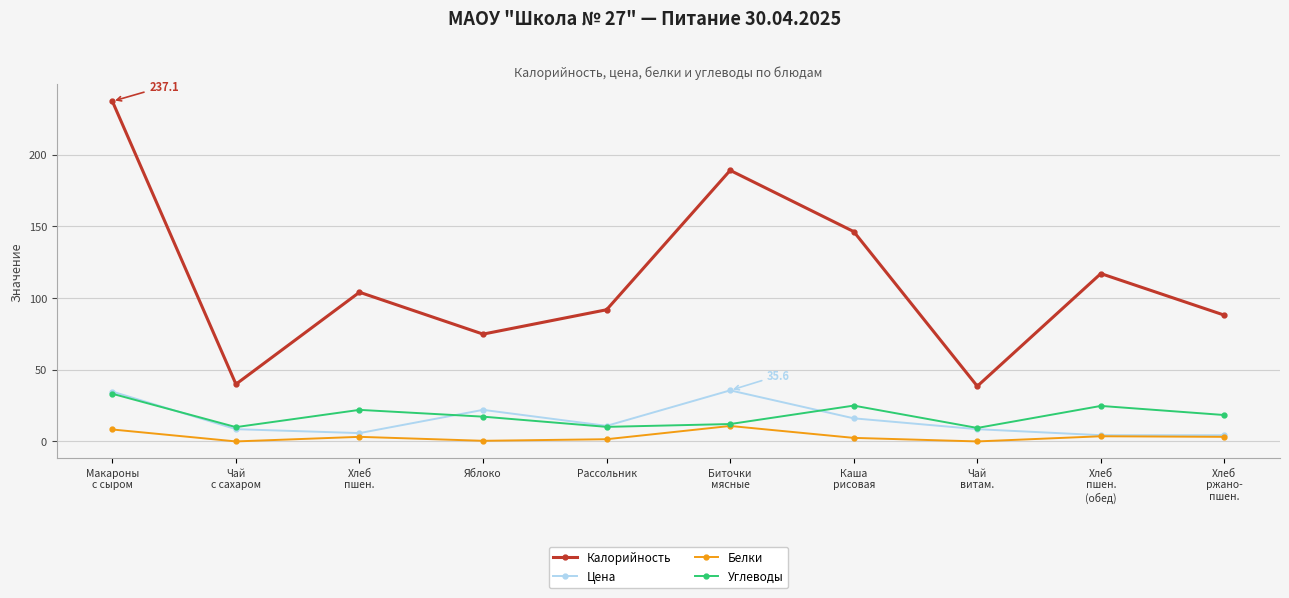

Which series has the widest spread of values?

Калорийность